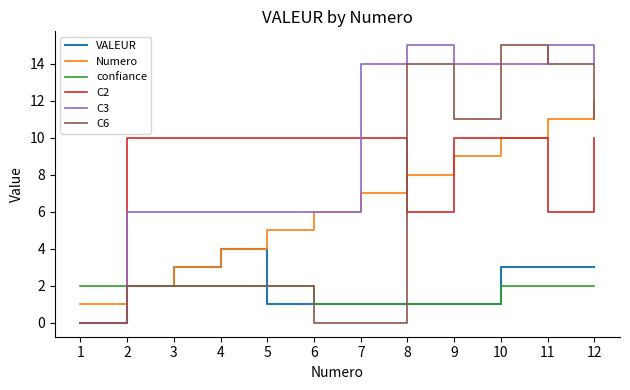

What is the difference between the C6 values at 6 and 12?

11